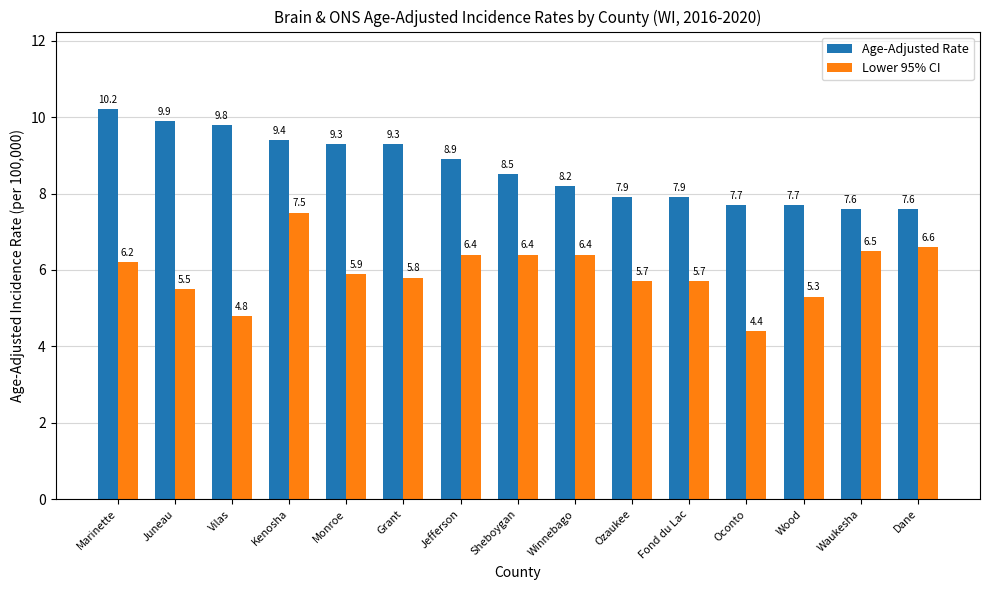

How many bars are there in each group?

2